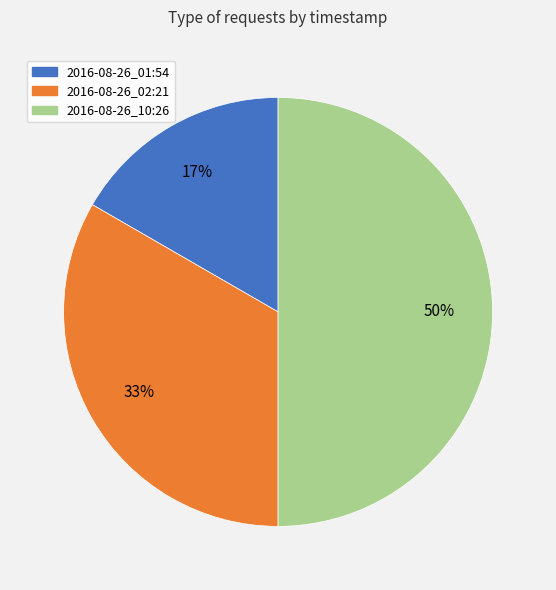

The 2016-08-26_01:54 slice represents 17% of the pie. True or false?

True